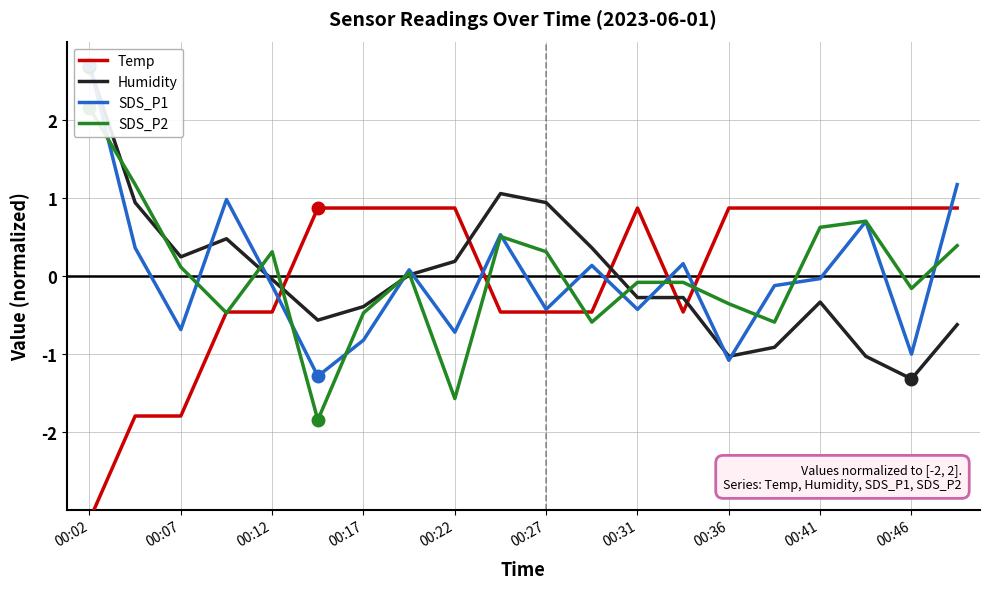

Reading left to right, transcribe all the data shown in this chart.

Temp: -3.1	-1.8	-1.8	-0.5	-0.5	0.9	0.9	0.9	0.9	-0.5	-0.5	-0.5	0.9	-0.5	0.9	0.9	0.9	0.9	0.9	0.9
Humidity: 2.7	0.9	0.2	0.5	-0.0	-0.6	-0.4	0.0	0.2	1.1	0.9	0.4	-0.3	-0.3	-1.0	-0.9	-0.3	-1.0	-1.3	-0.6
SDS_P1: 2.7	0.4	-0.7	1.0	-0.1	-1.3	-0.8	0.1	-0.7	0.5	-0.4	0.1	-0.4	0.2	-1.1	-0.1	-0.0	0.7	-1.0	1.2
SDS_P2: 2.1	1.2	0.1	-0.5	0.3	-1.9	-0.5	0.0	-1.6	0.5	0.3	-0.6	-0.1	-0.1	-0.4	-0.6	0.6	0.7	-0.2	0.4